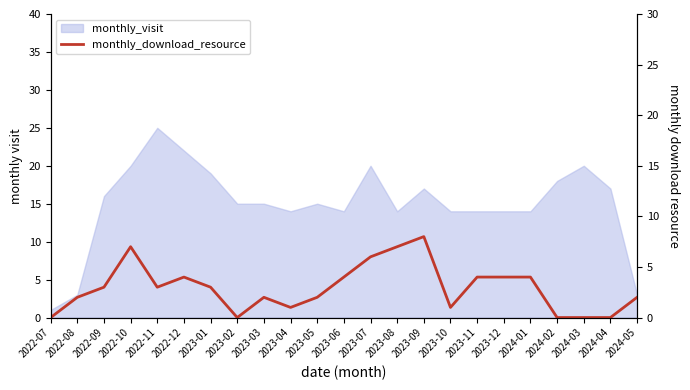

The value at 2023-04 is 1. True or false?

True